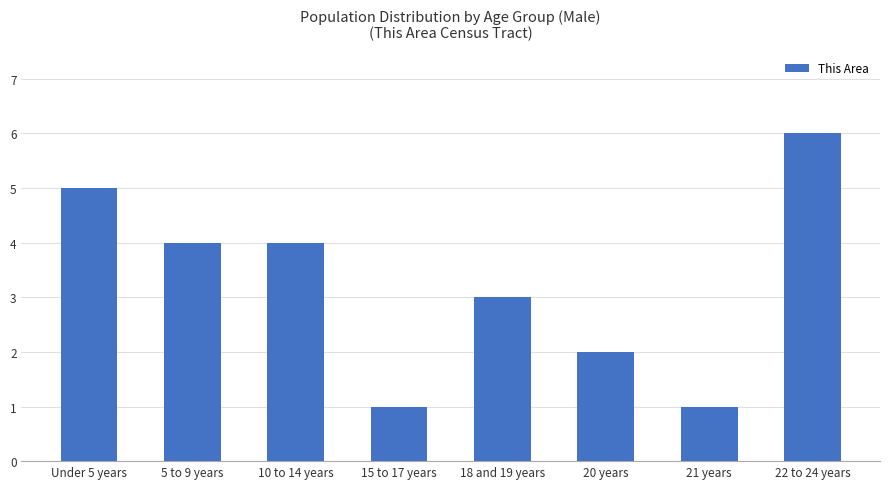

What is the greatest value displayed?

6